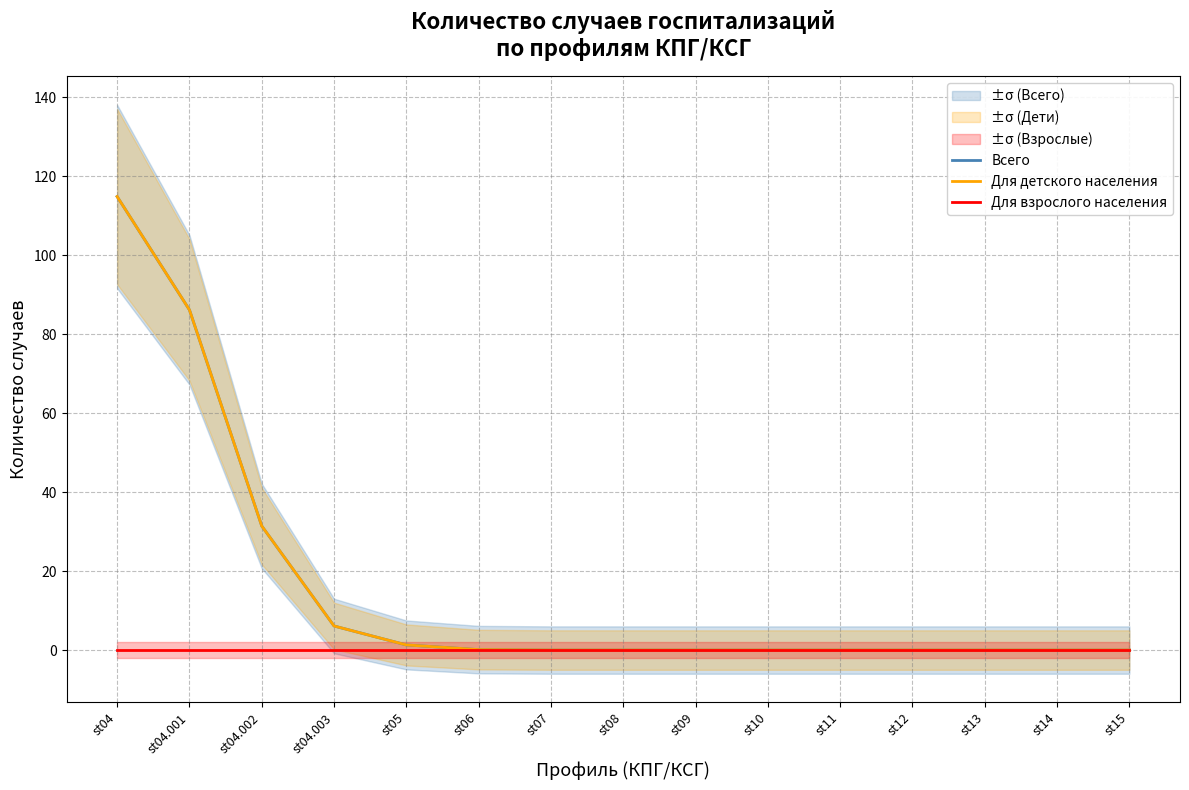

What position from the right is st11?

5